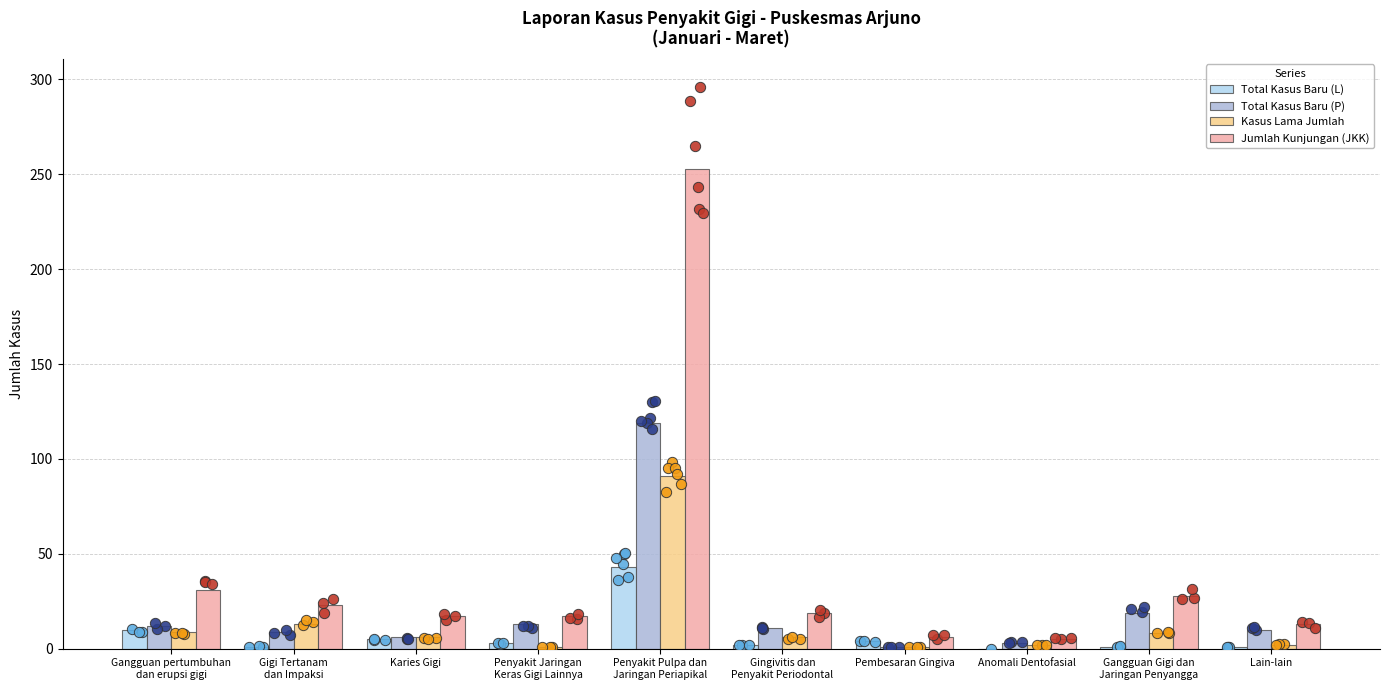

What is the total value across all series at Gigi Tertanam
dan Impaksi?

46